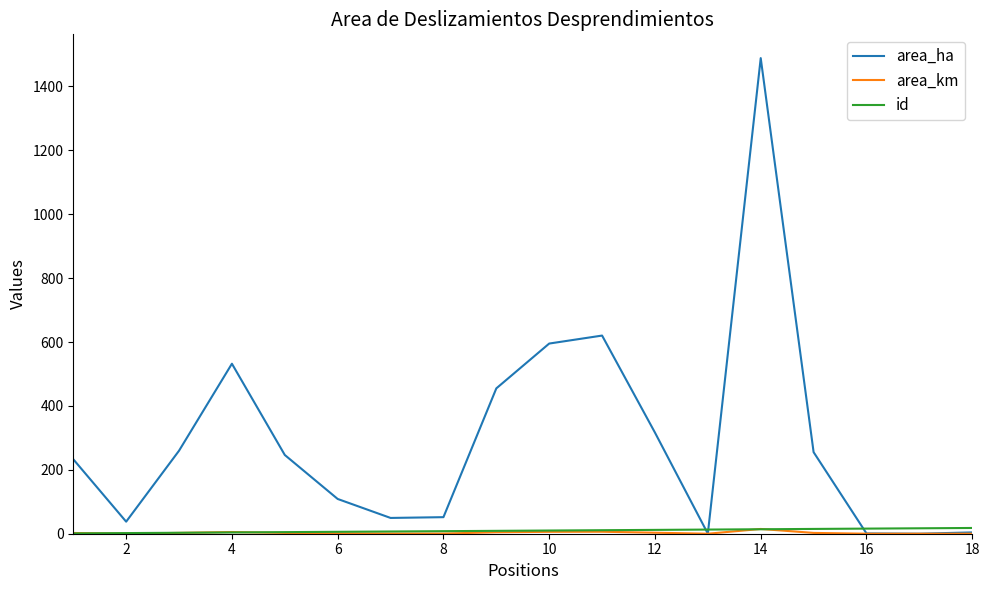

What is the greatest value displayed?

1488.6